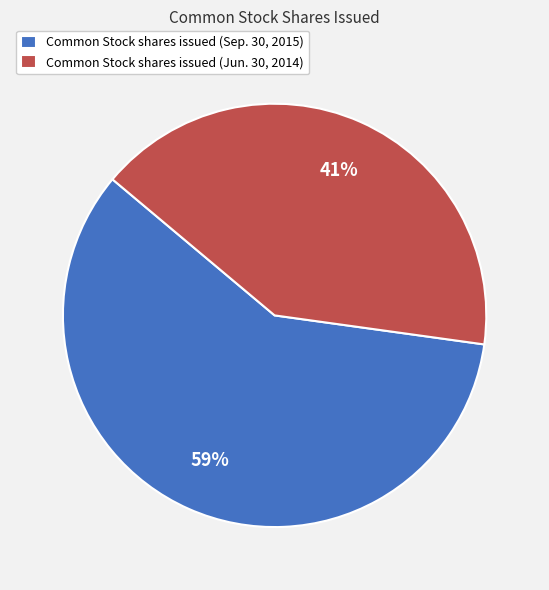

To the nearest percent, what is the difference between the largest and smallest slice percentages?

18%